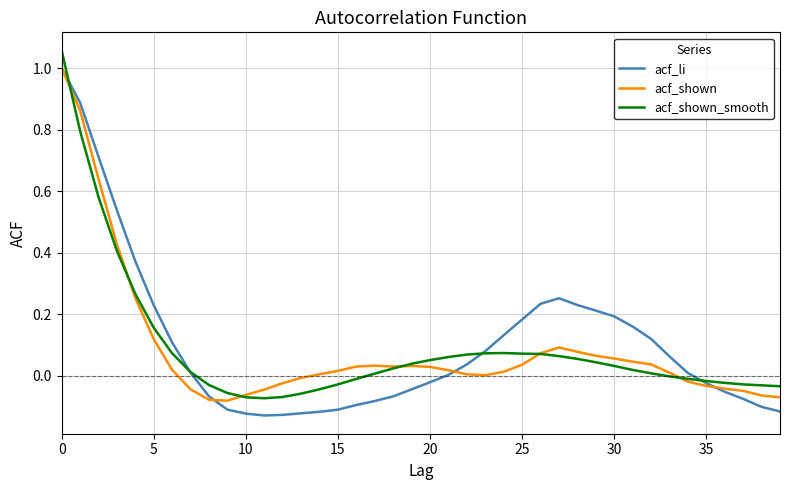

Does the chart display data point markers on the line(s)?

No